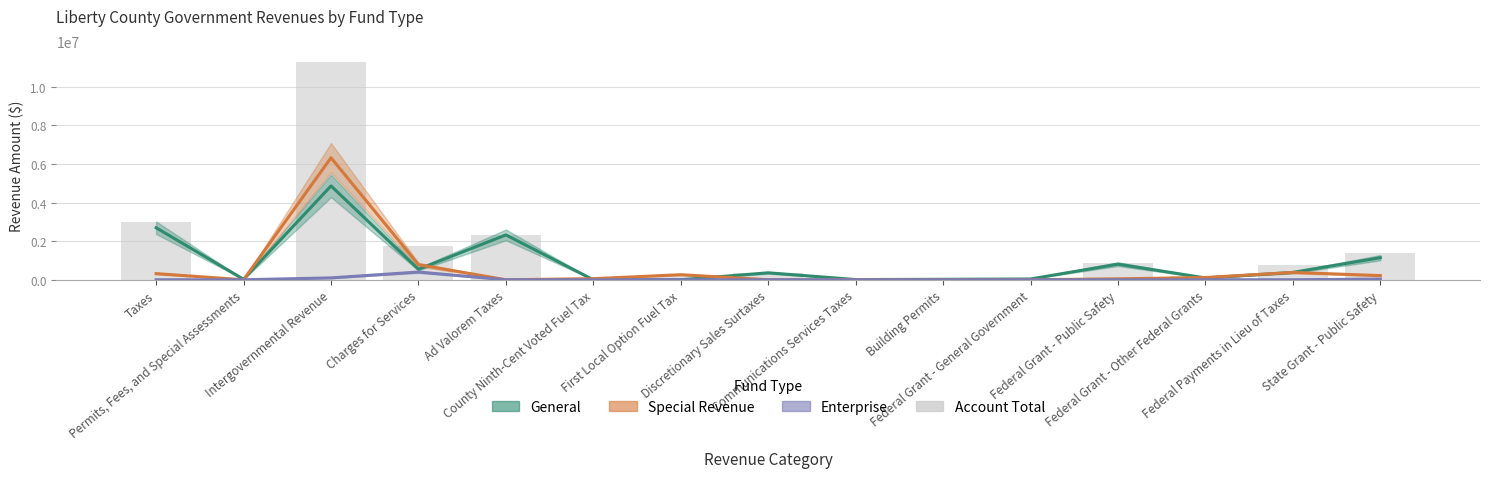

How many values are below 360404?

7